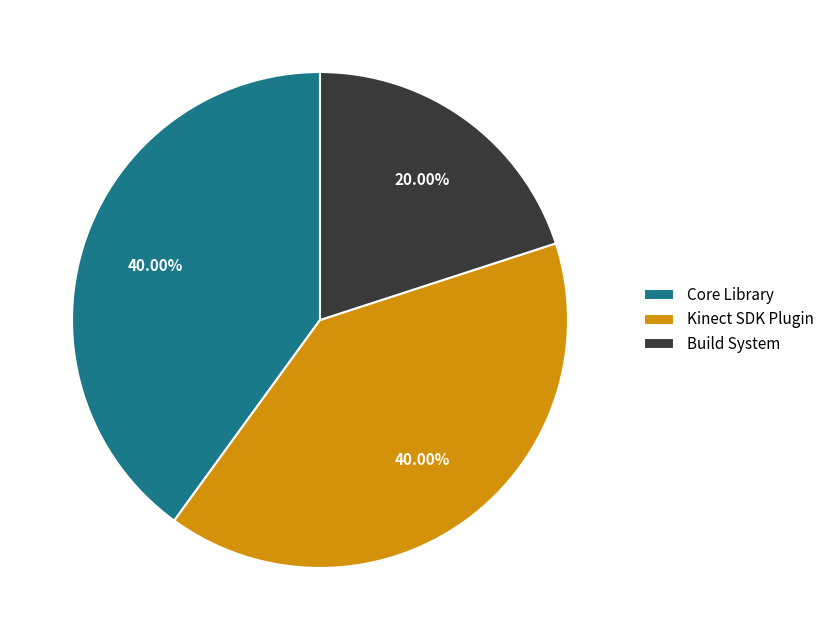

What is the ratio of the value at Core Library to the value at Build System?

2.0